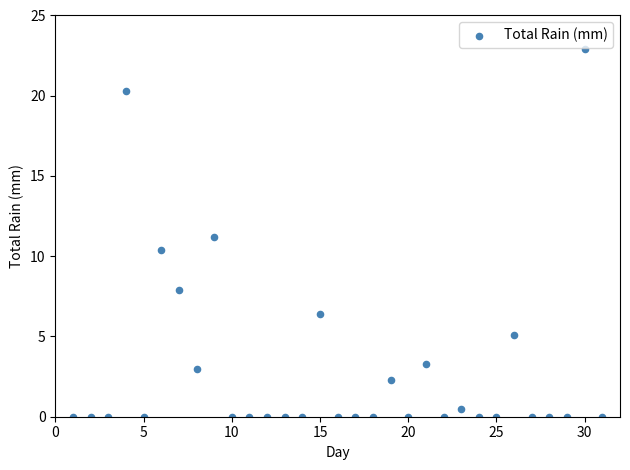

What is the range of Y values (max minus min)?

22.9